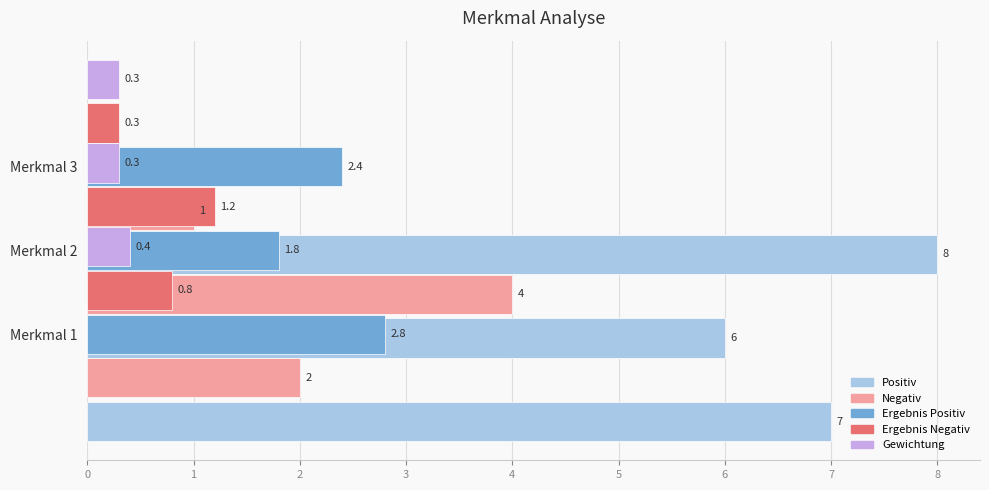

True or false: Gewichtung has a value of 0.7 at Merkmal 2.

False